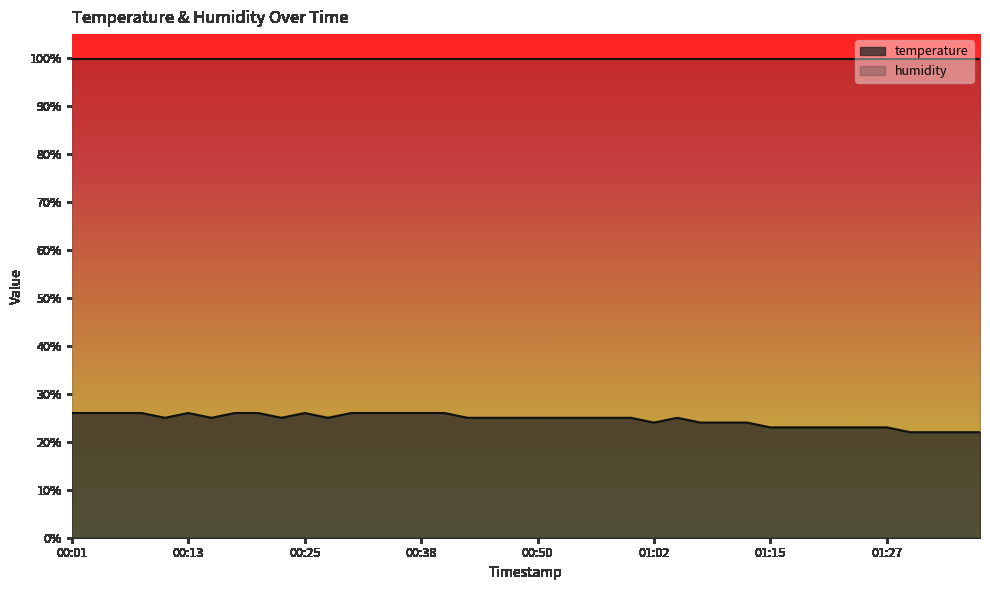

At which category does the data reach its first local peak?

00:13